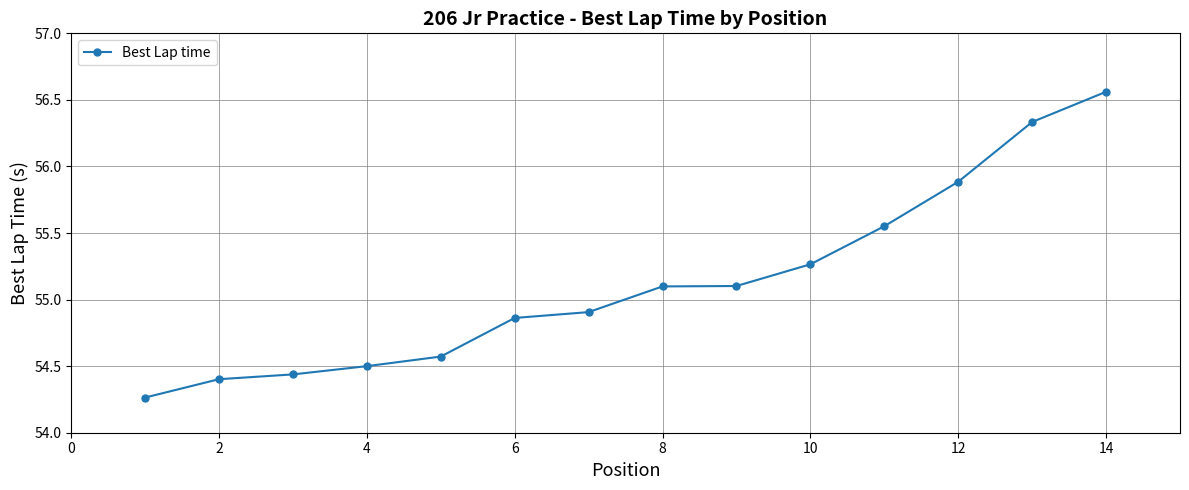

What is the difference between the maximum and minimum values?

2.3